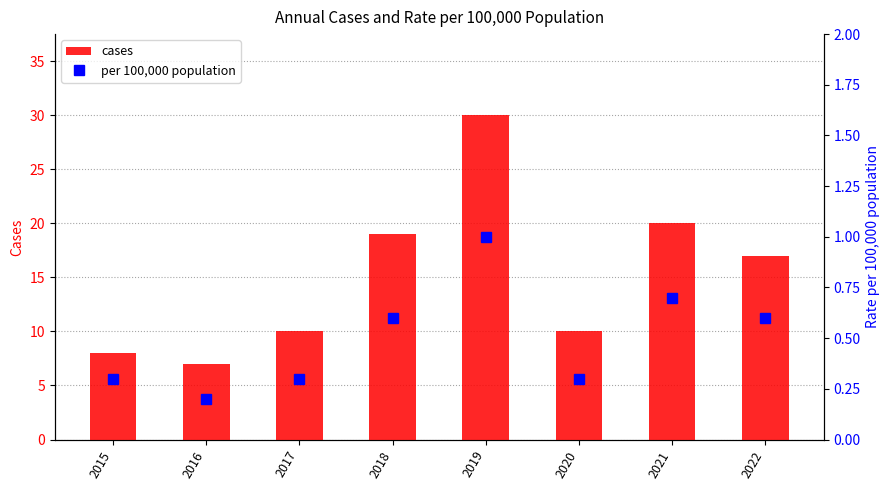

At 2021, list the series in order from smallest to largest.

per 100,000 population, cases